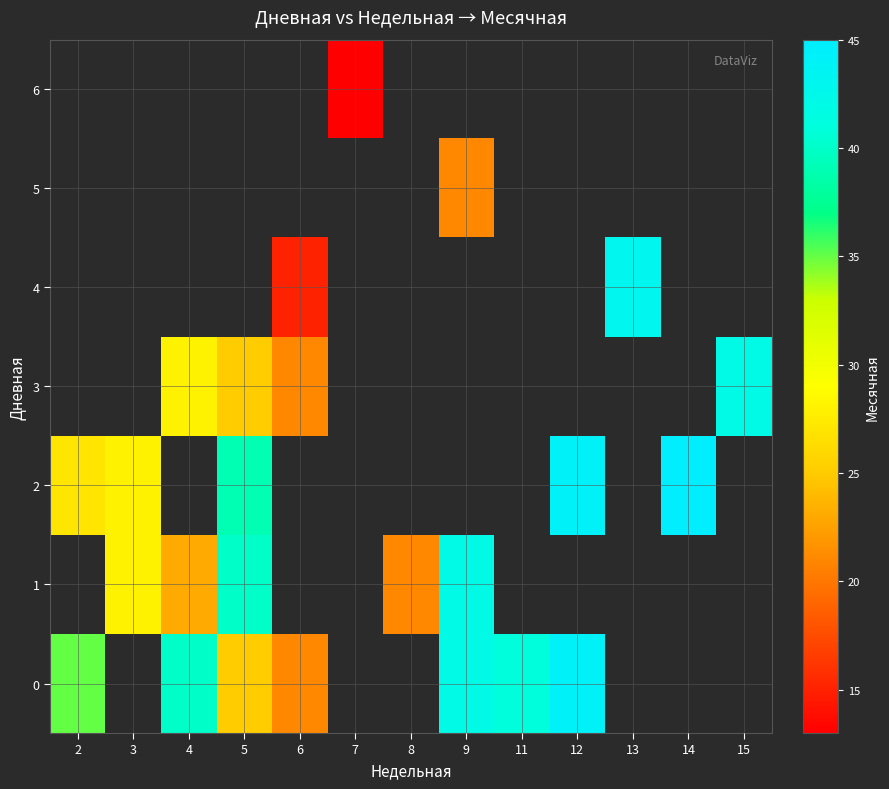

Which category has the lowest value in the 0 series?

6